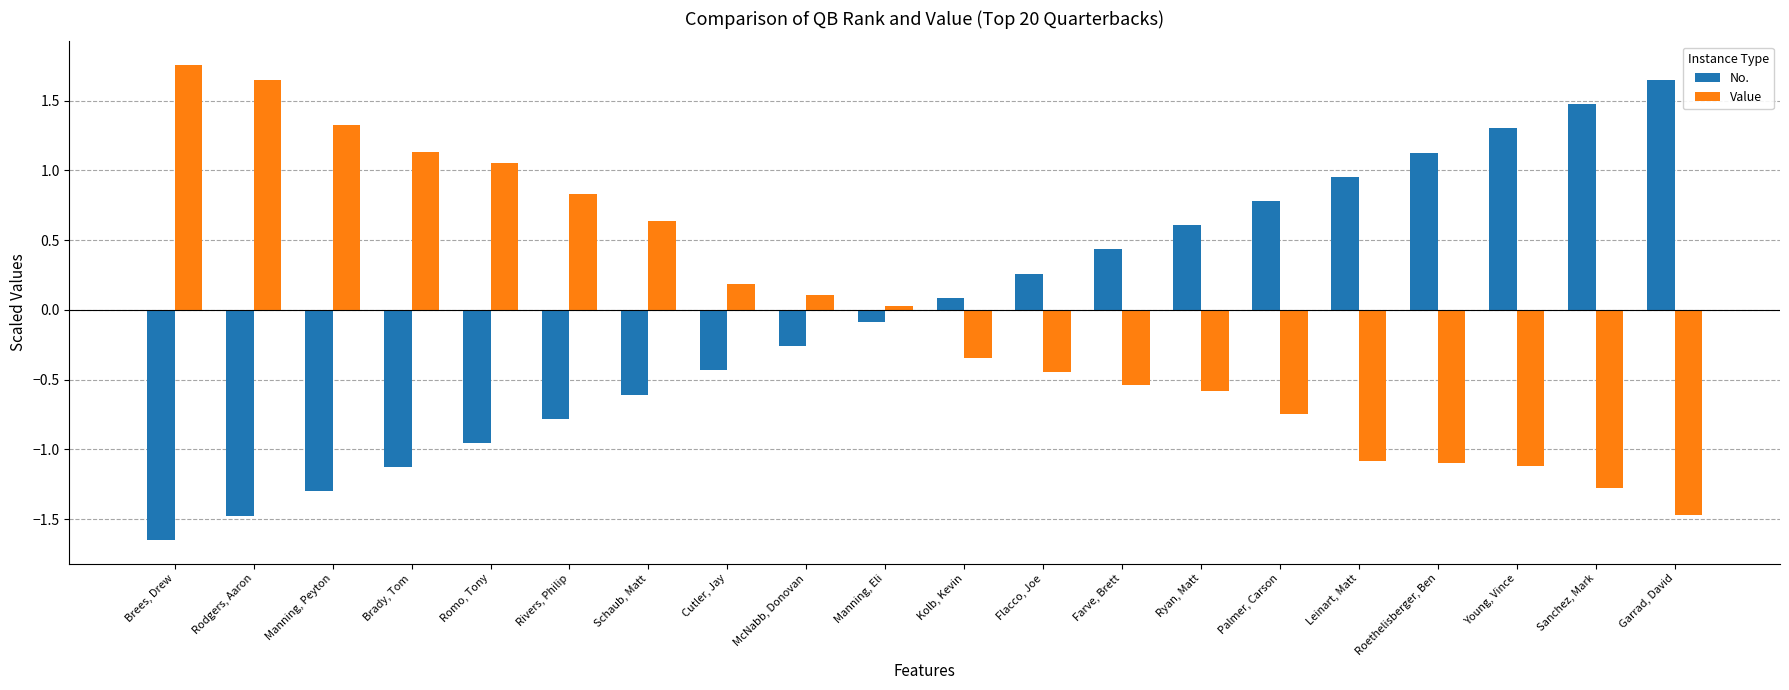

At which label is Value closest to 0?

Manning, Eli